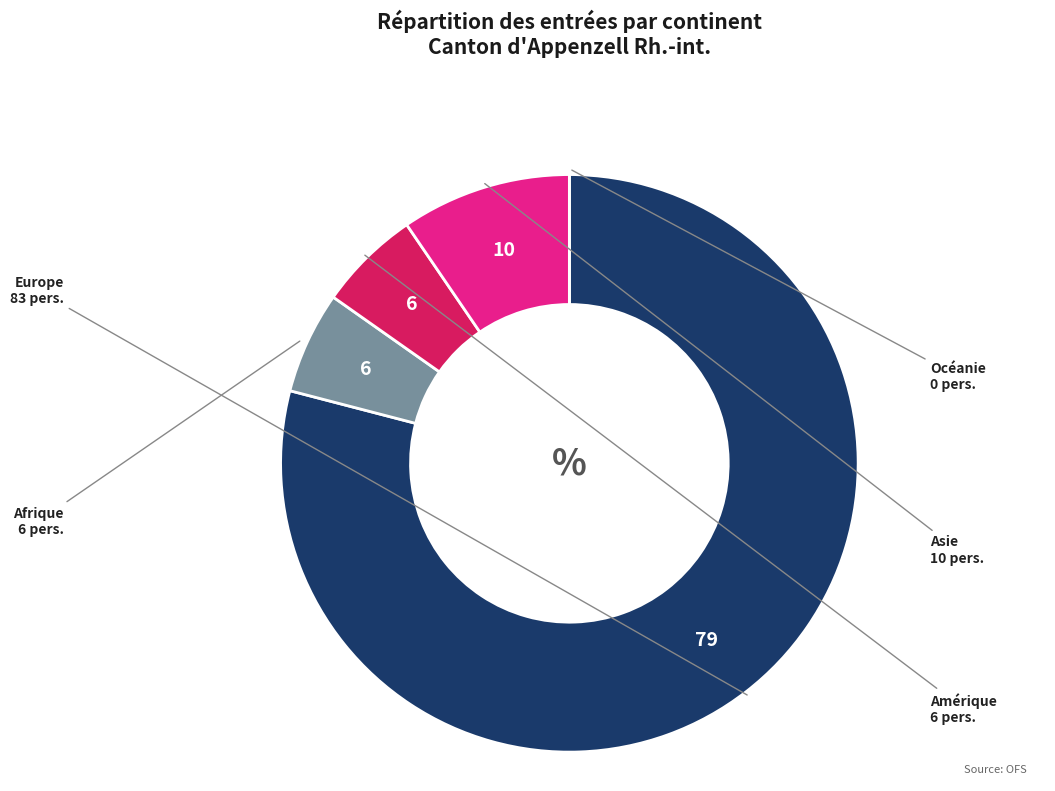

Between Asie and Afrique, which is larger?

Asie